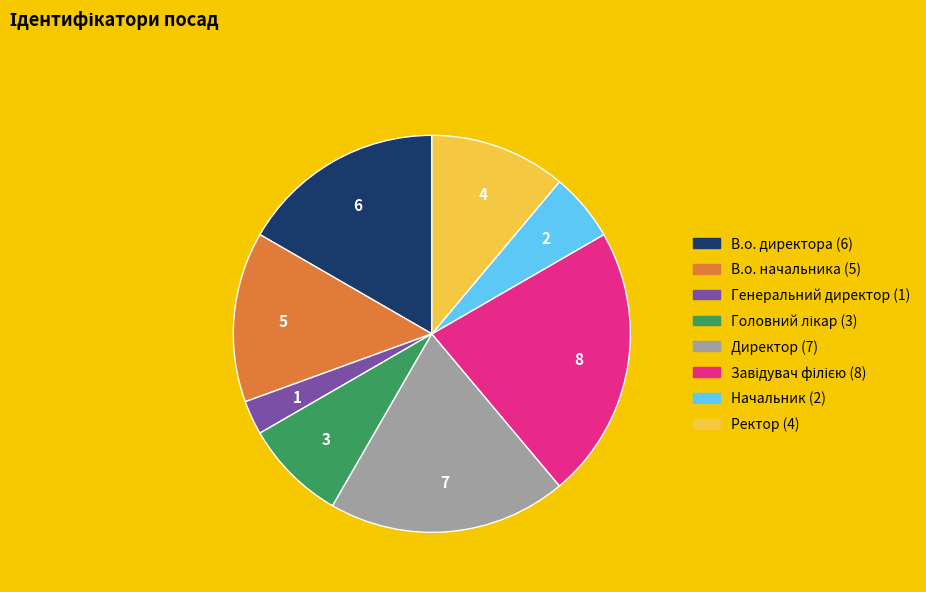

The Ректор slice represents 11% of the pie. True or false?

True